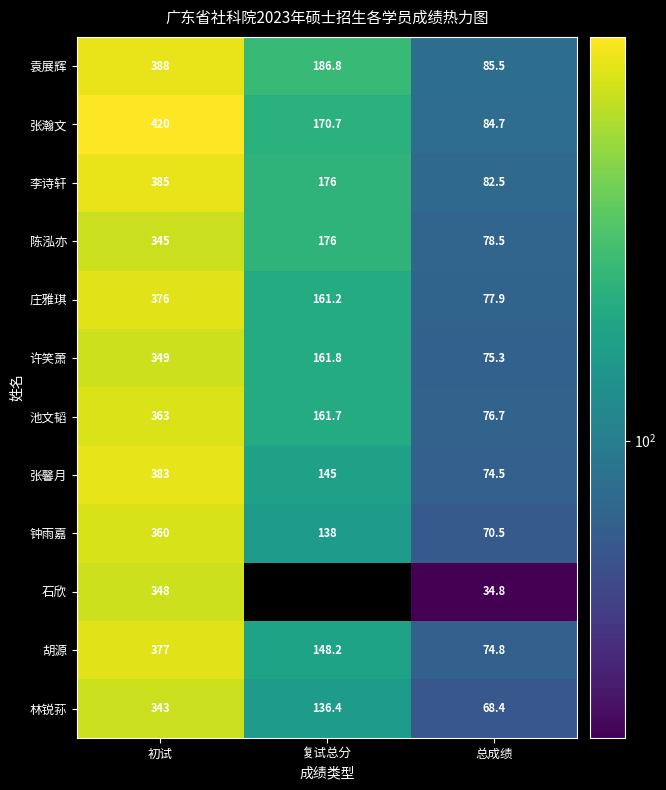

Between 总成绩 and 初试, which is larger?

初试